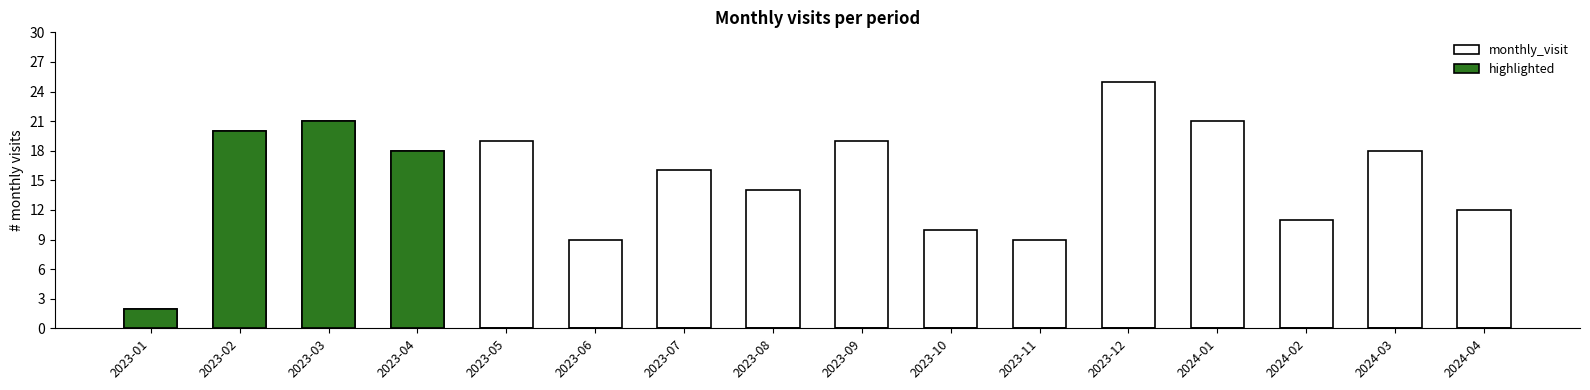

The monthly_visit series shows 30 at 2024-03. True or false?

False